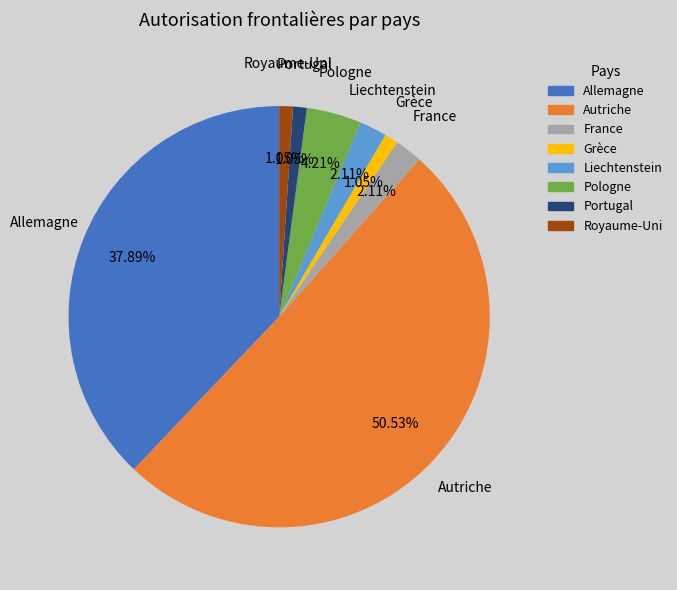

How many slices are in this pie chart?

8